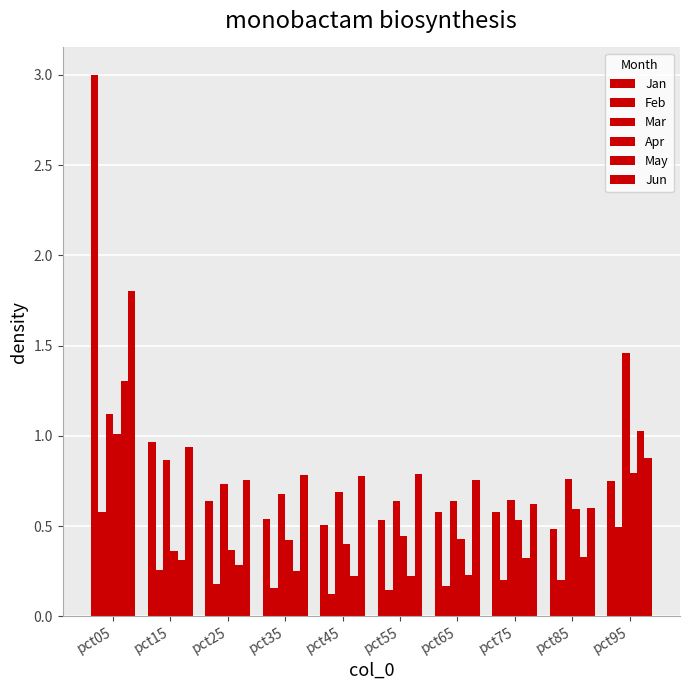

How many bars are there in total?

60